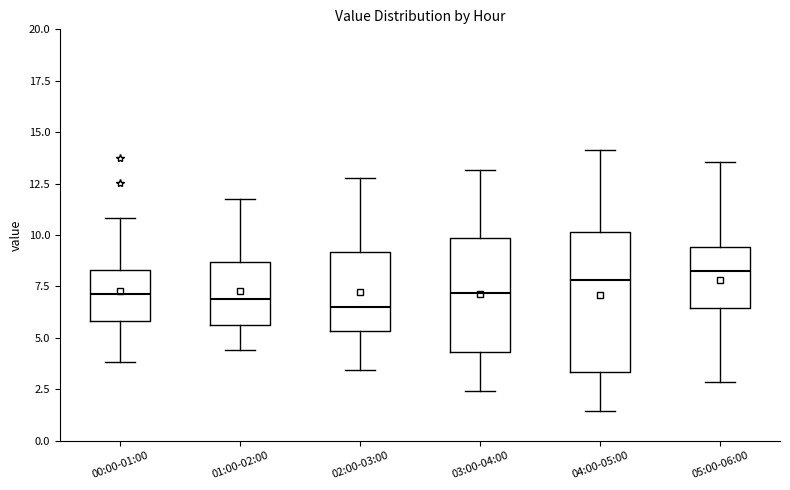

Where does the median line of the box for 03:00-04:00 sit on the y-axis? The values are not printed on the chart, so give them approximately, as read against the axis.

7.0